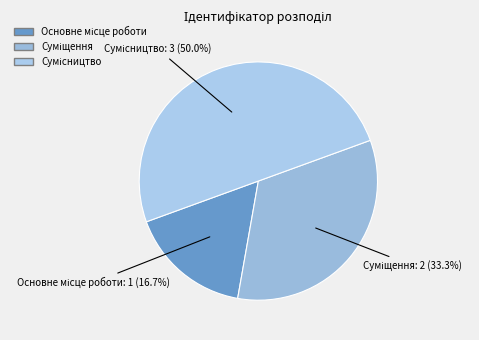

Count the number of slices in the pie.

3